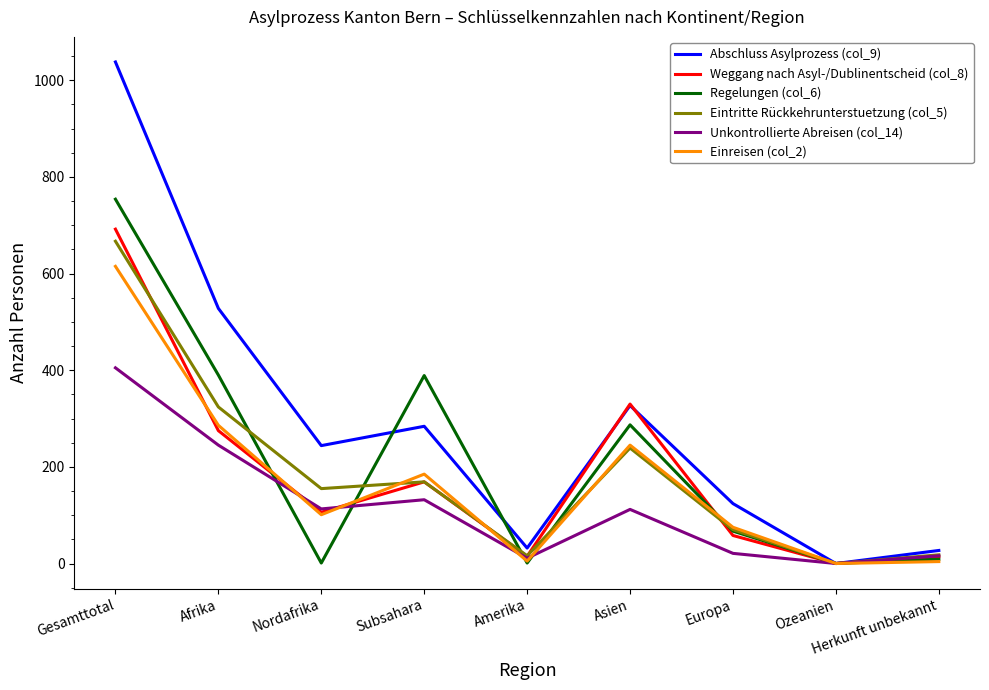

Which category has the highest value across all series?

Gesamttotal